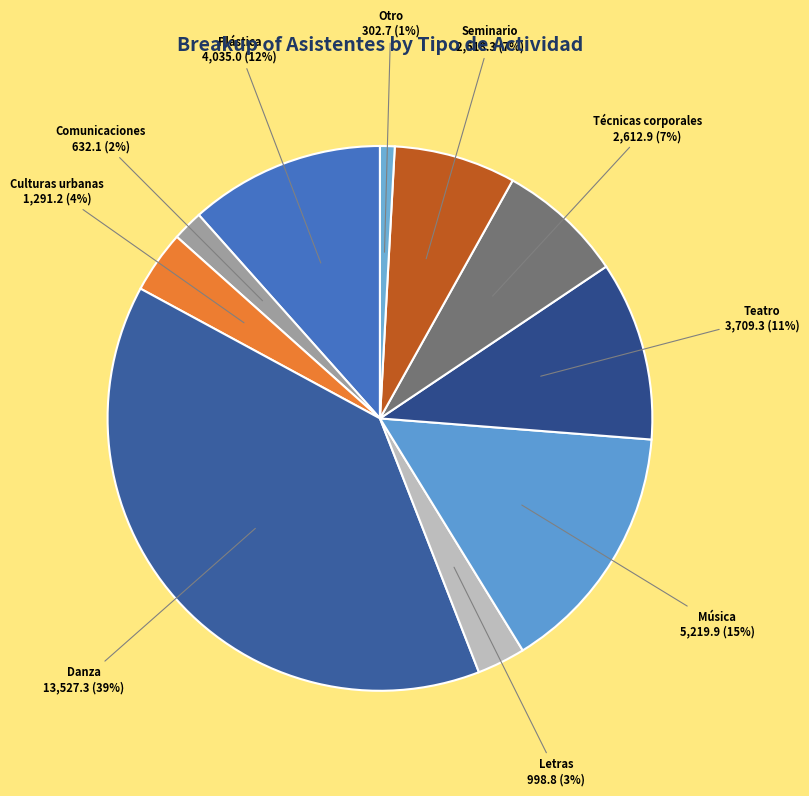

To the nearest percent, what percentage of the pie is Comunicaciones?

2%